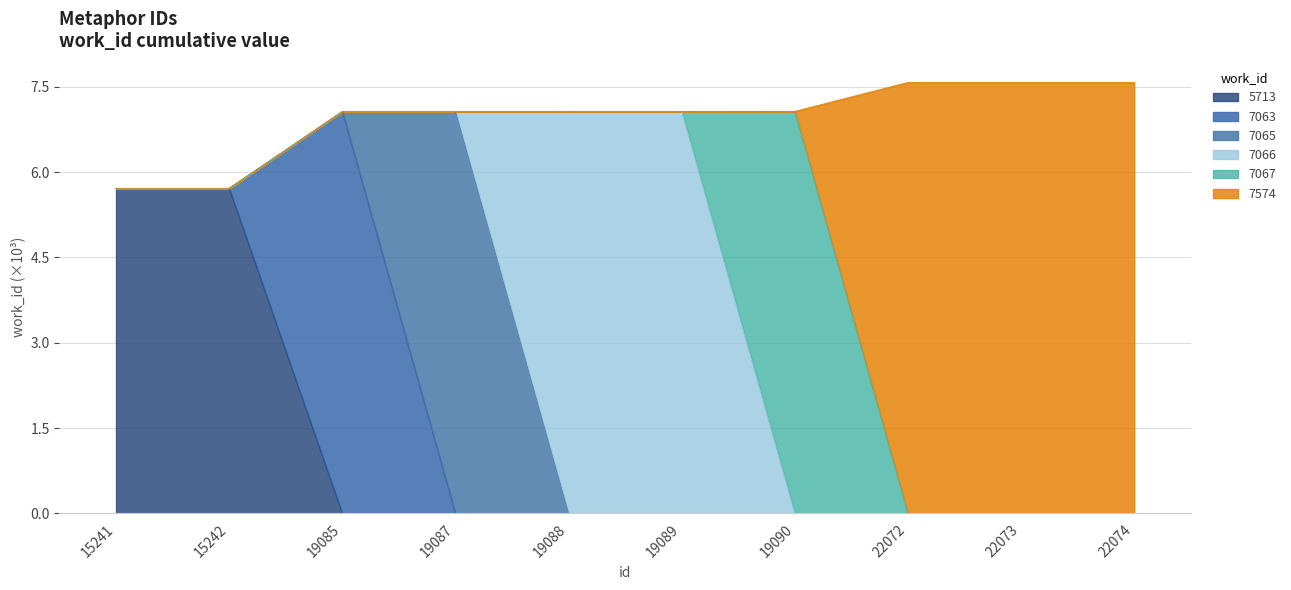

What is the sum of the values at 22073 and 22074?

15.1